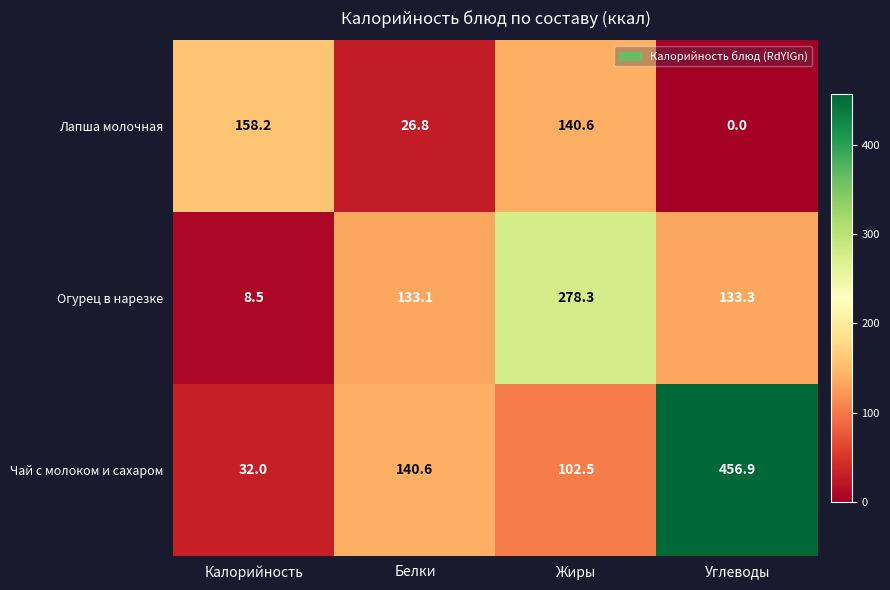

What is the total value across all series at Жиры?

521.4